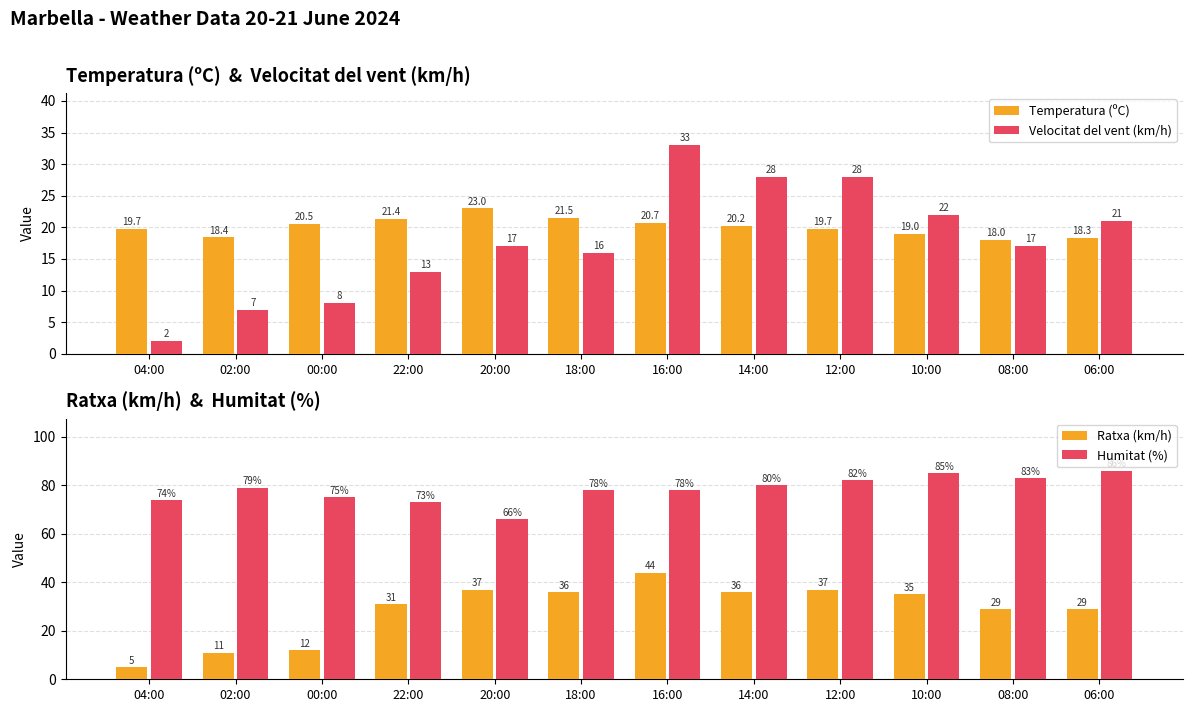

What is the difference between the maximum and minimum values in the Ratxa (km/h) series?

39